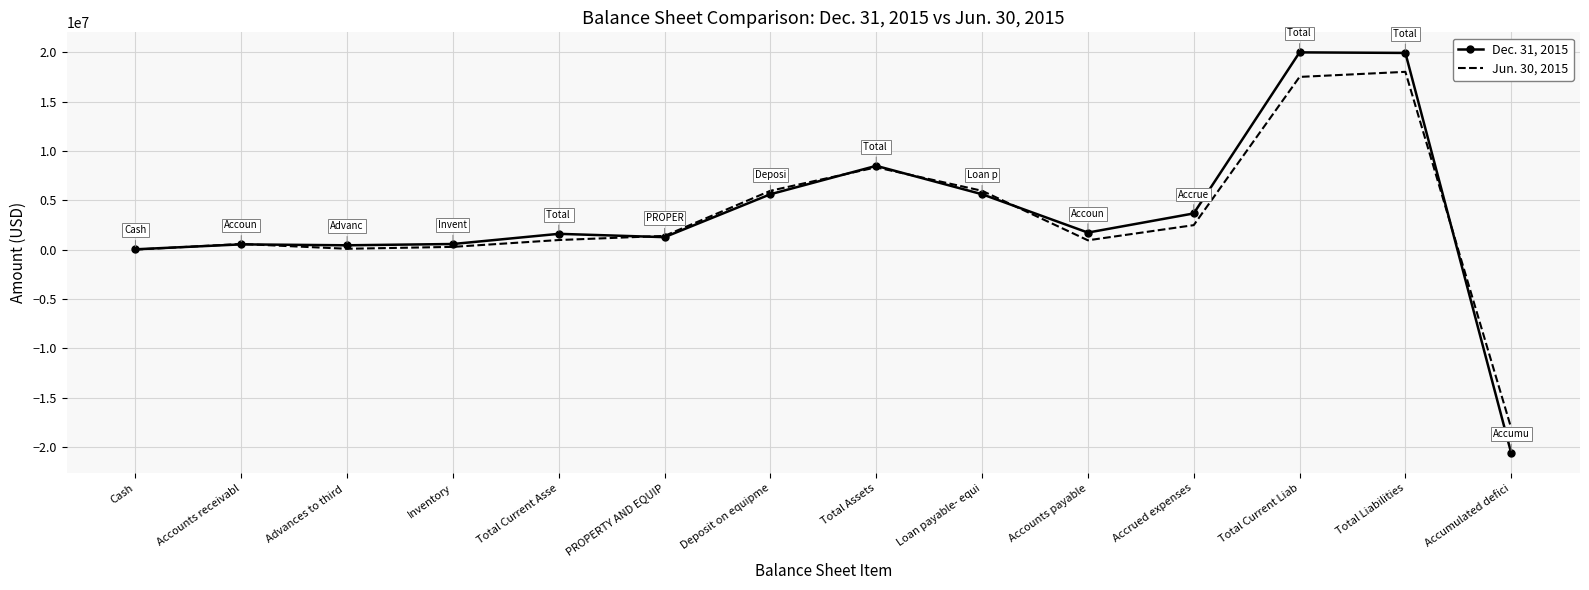

What are all the series names shown in the legend?

Dec. 31, 2015, Jun. 30, 2015